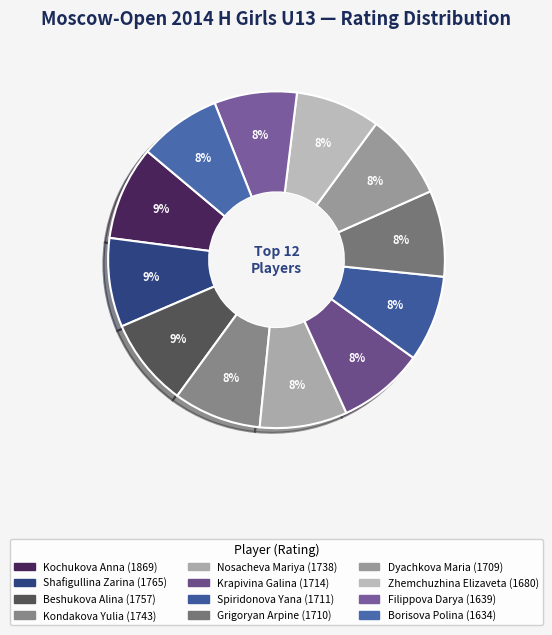

How many segments does this pie chart have?

12